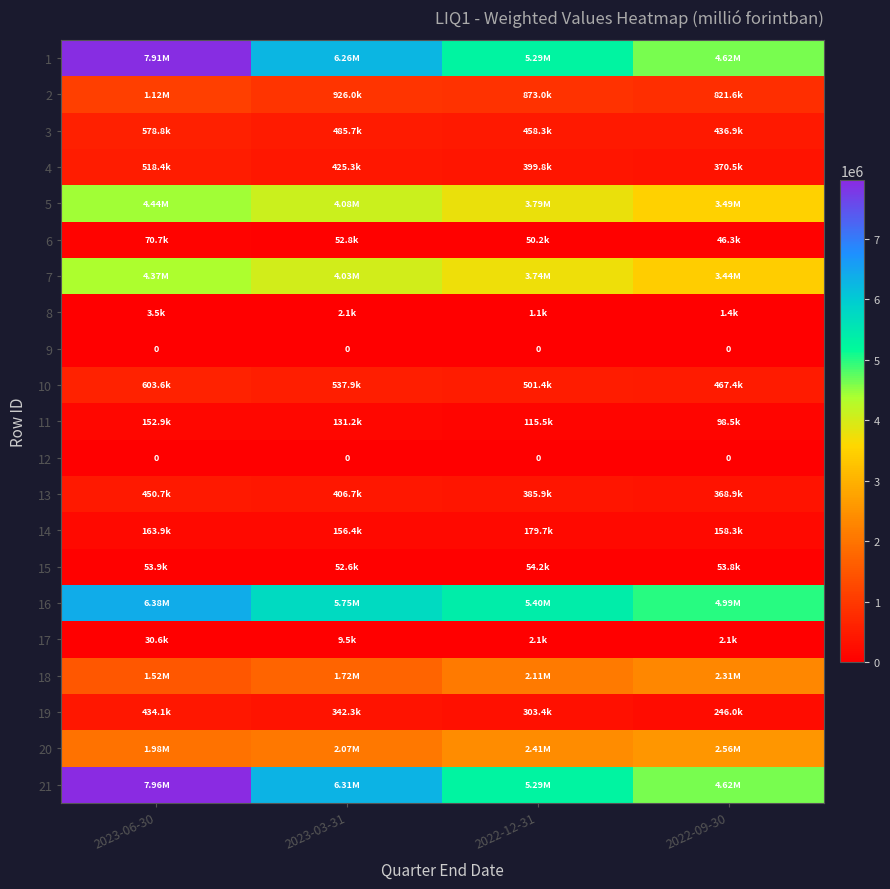

The value of 18 at 2022-12-31 is 2105865.5. True or false?

True